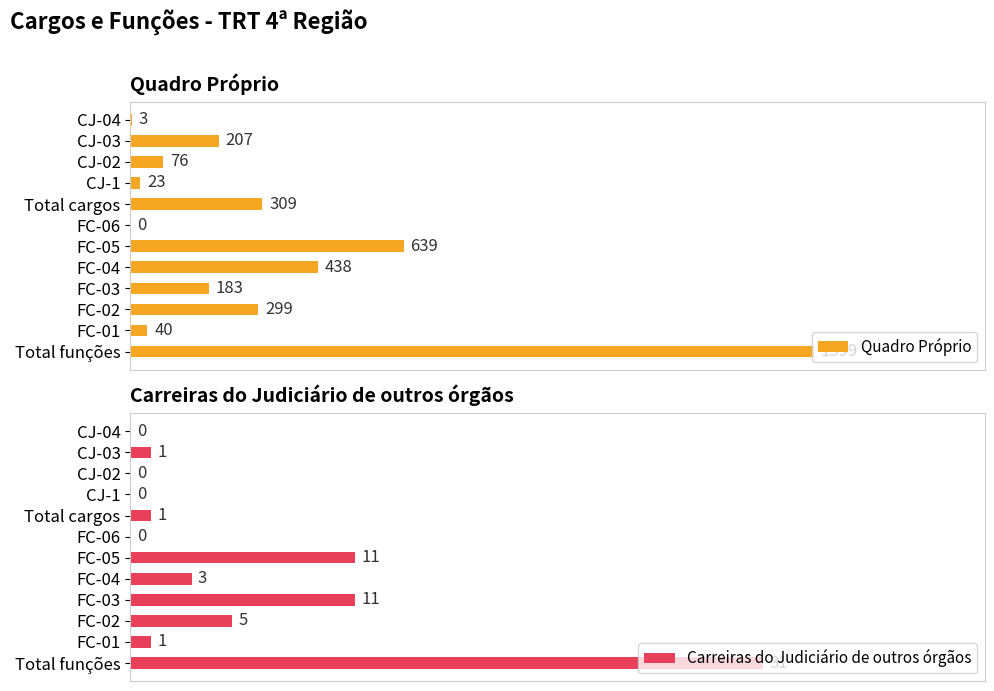

What are all the series names shown in the legend?

Quadro Próprio, Carreiras do Judiciário de outros órgãos